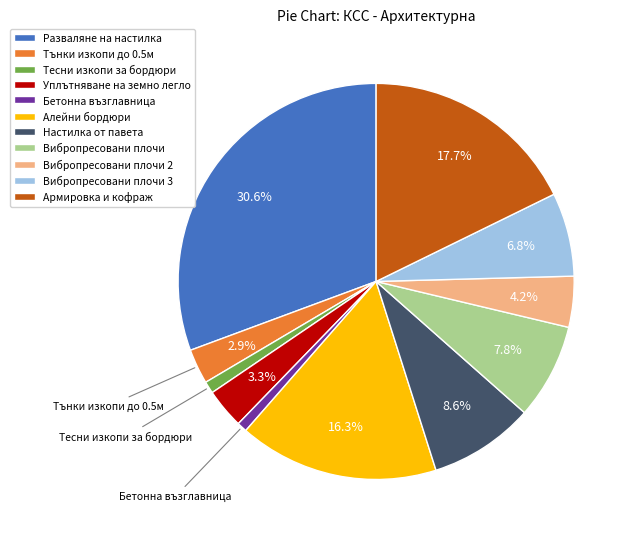

Between Тънки изкопи до 0.5м and Армировка и кофраж, which is larger?

Армировка и кофраж